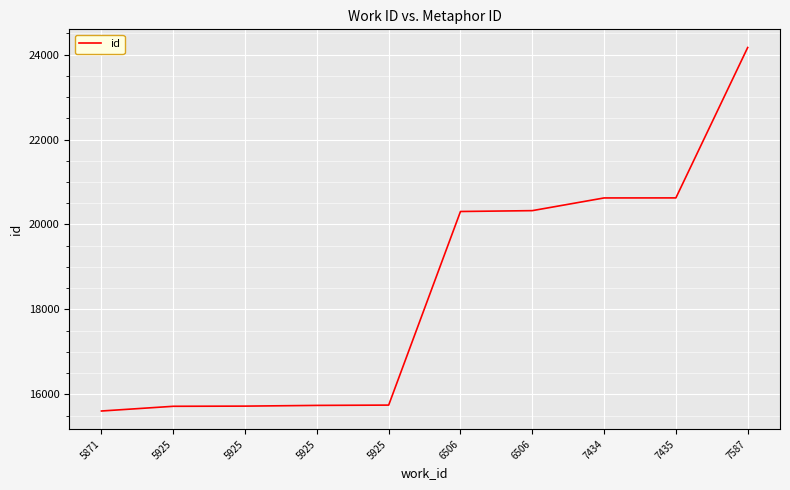

Where does the data first go above 20306?

6506